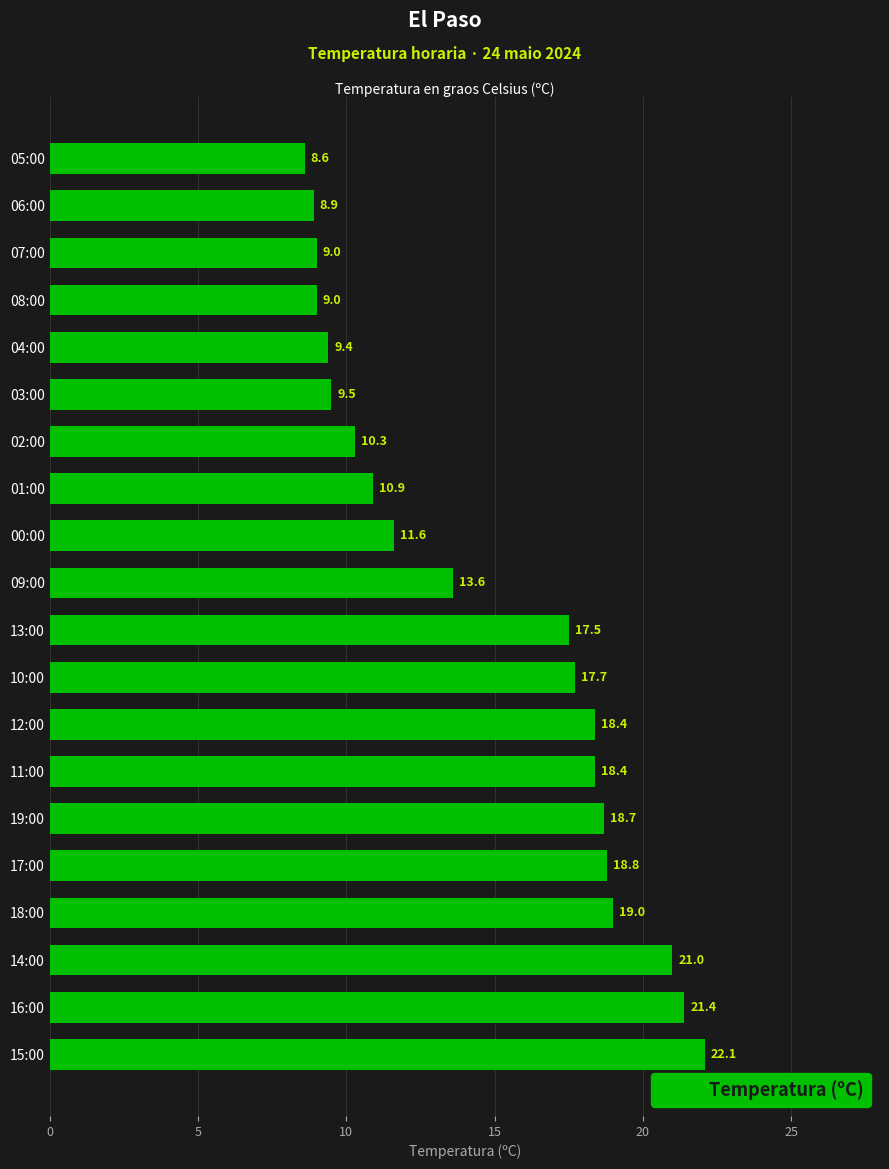

Which has a higher value, 01:00 or 10:00?

10:00